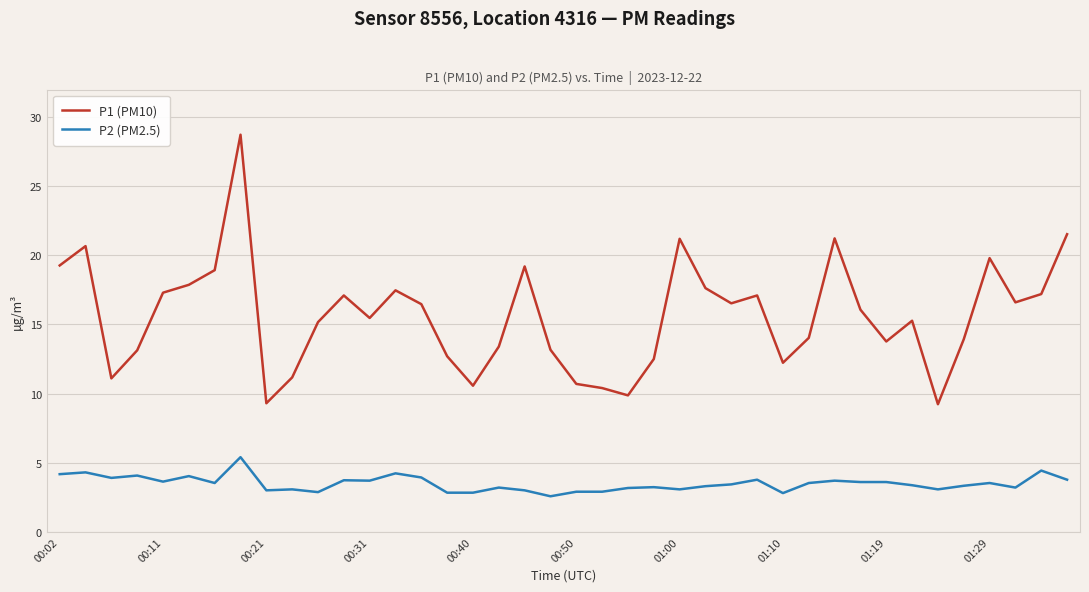

What is the difference between the maximum and minimum values in the P2 (PM2.5) series?

2.8